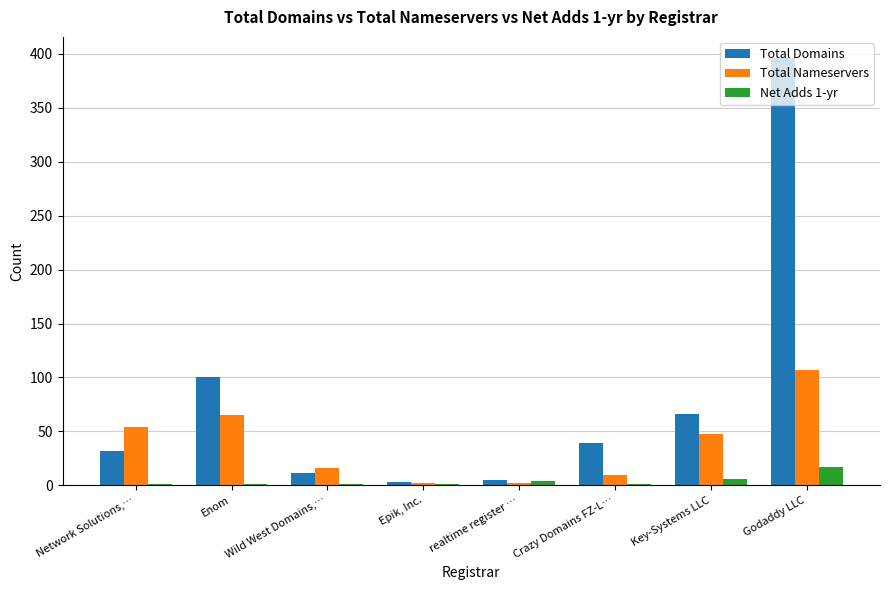

True or false: Total Nameservers has a value of 192 at Godaddy LLC.

False